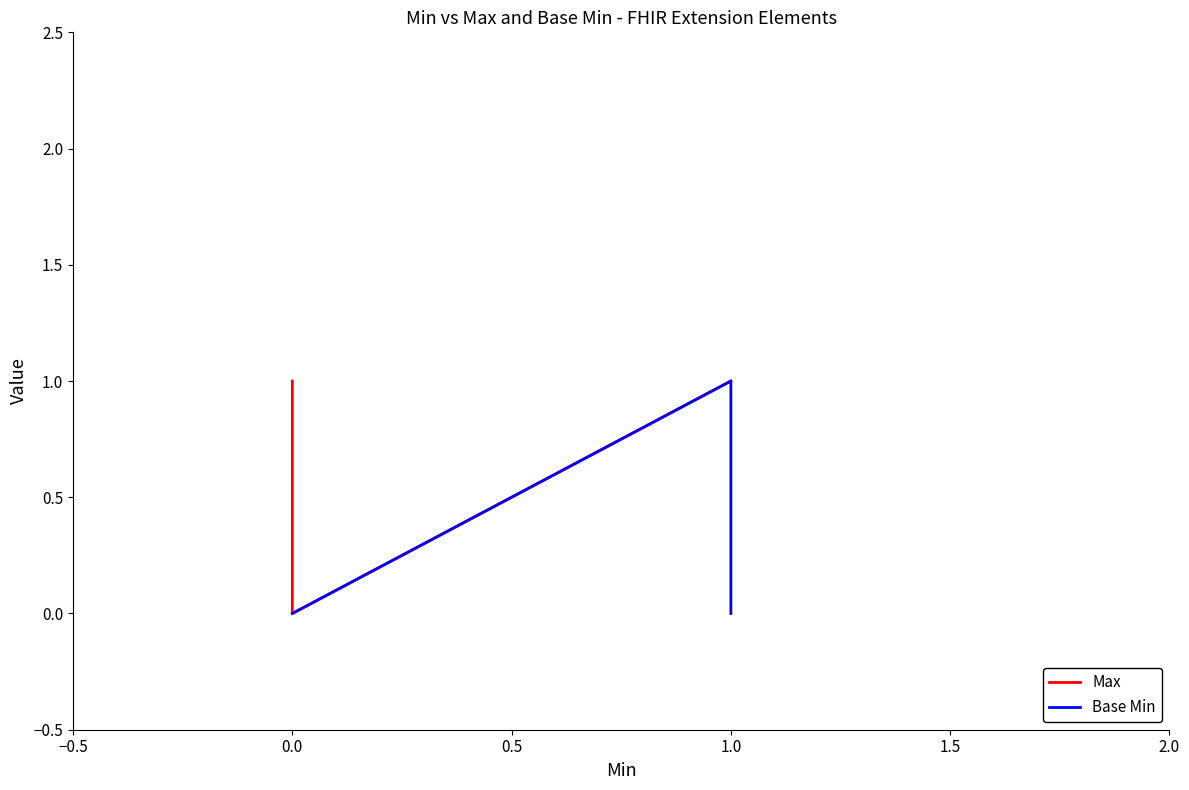

Which category has the highest value in the Base Min series?

1.0